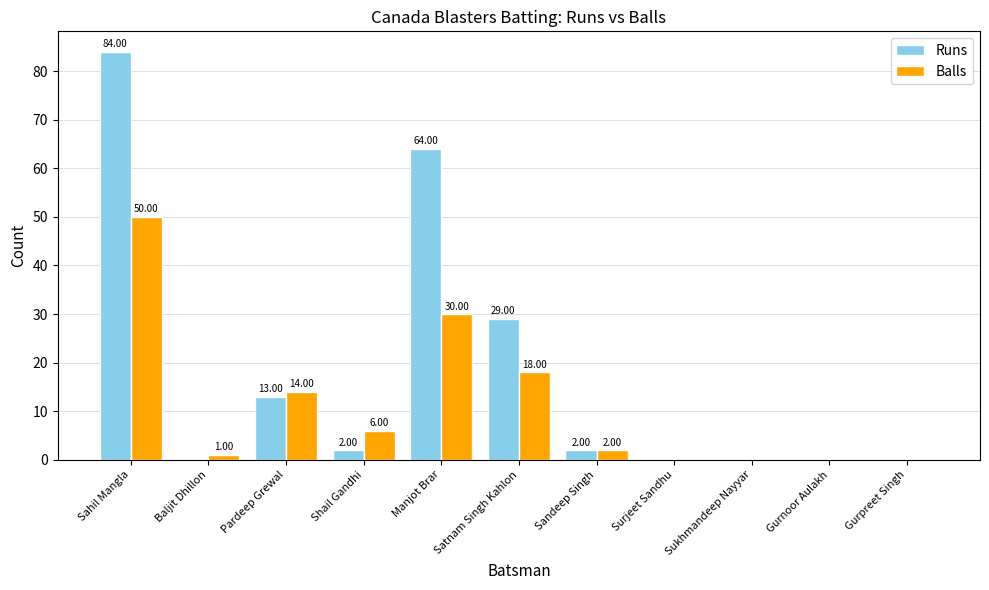

Between Baljit Dhillon and Shail Gandhi, which series saw the biggest shift?

Balls